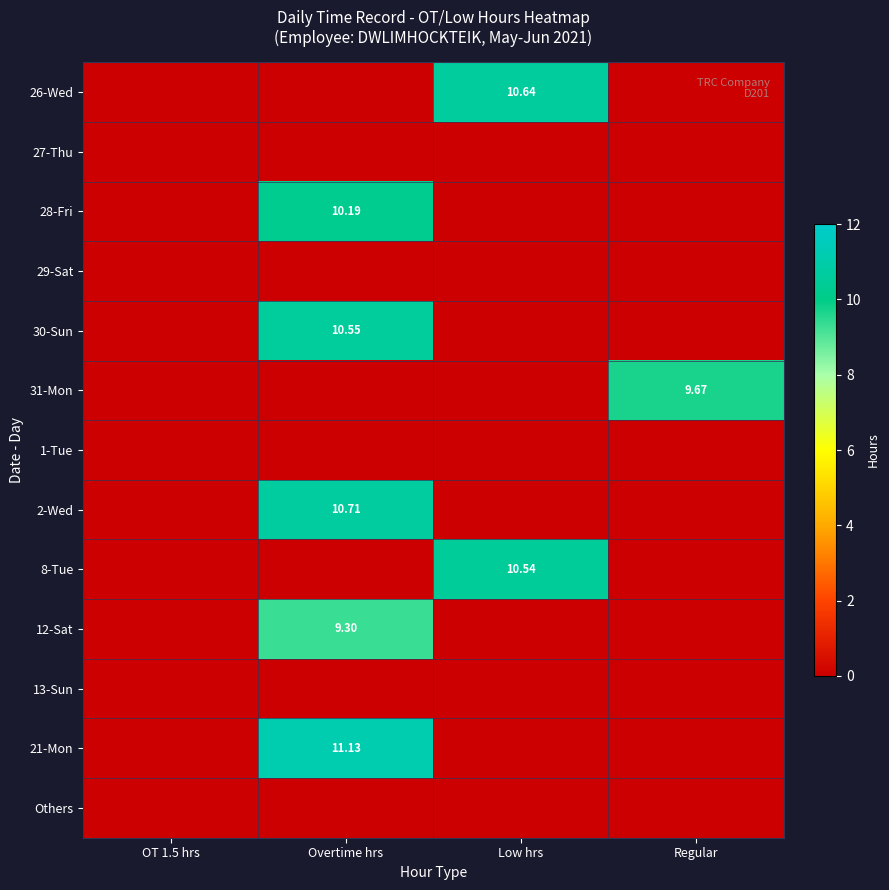

What is the spread (max minus min) of values at Low hrs?

10.6